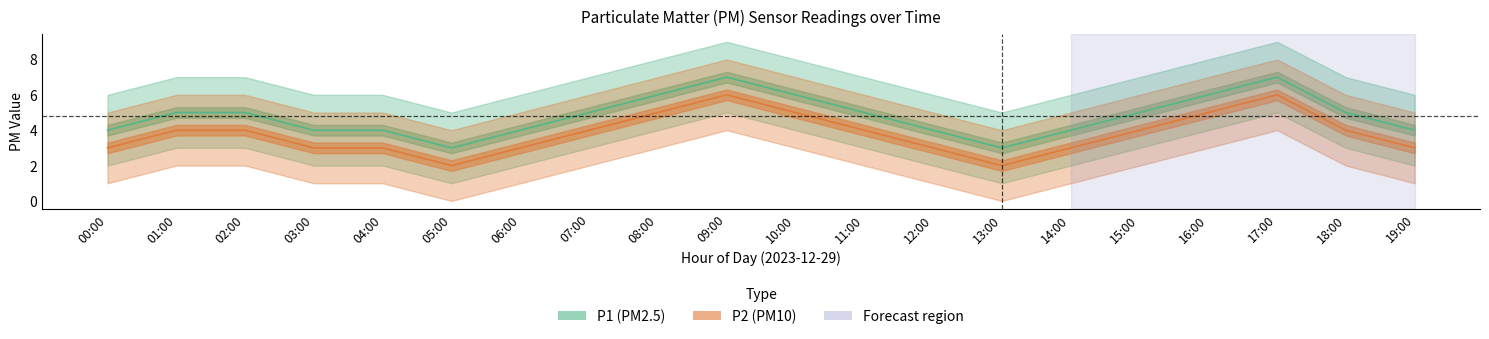

Is this an area chart (filled region under the line)?

No